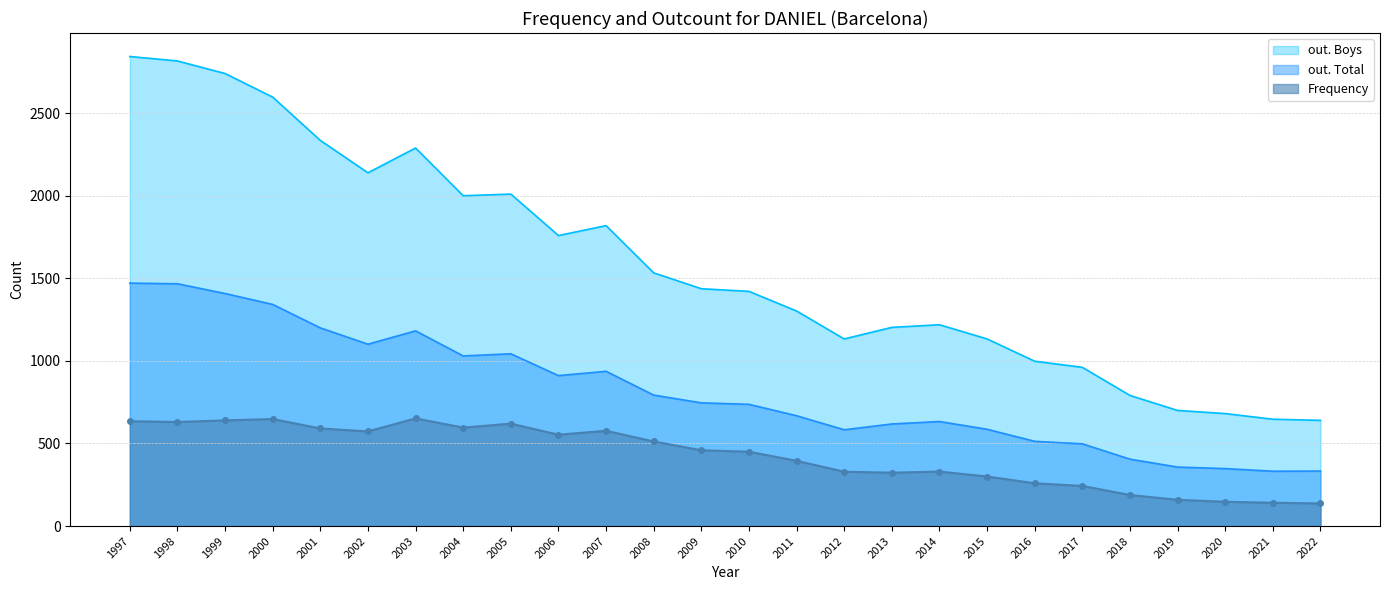

True or false: out. Boys line and out. Total line cross at least once.

False